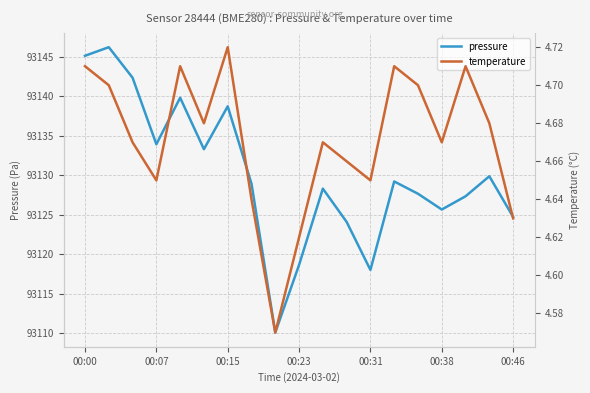

Rank the series by their maximum value, from highest to lowest.

pressure, temperature